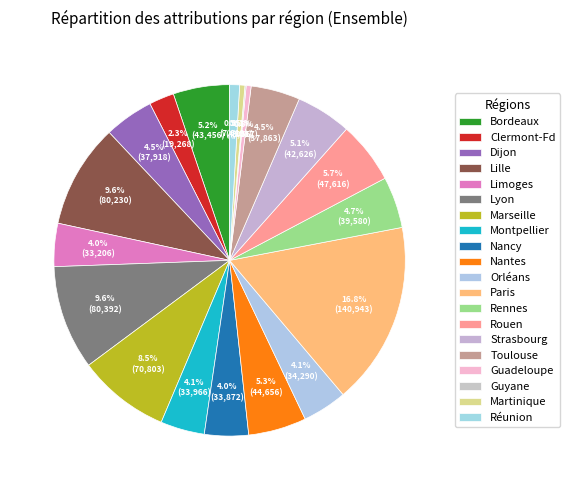

Is there any slice that represents more than half of the pie?

No